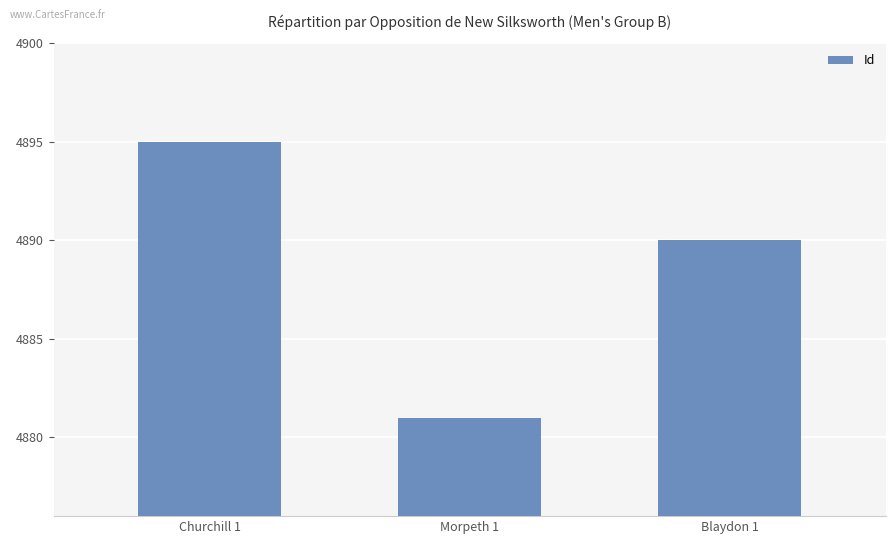

Where does the data first go above 4890?

Churchill 1